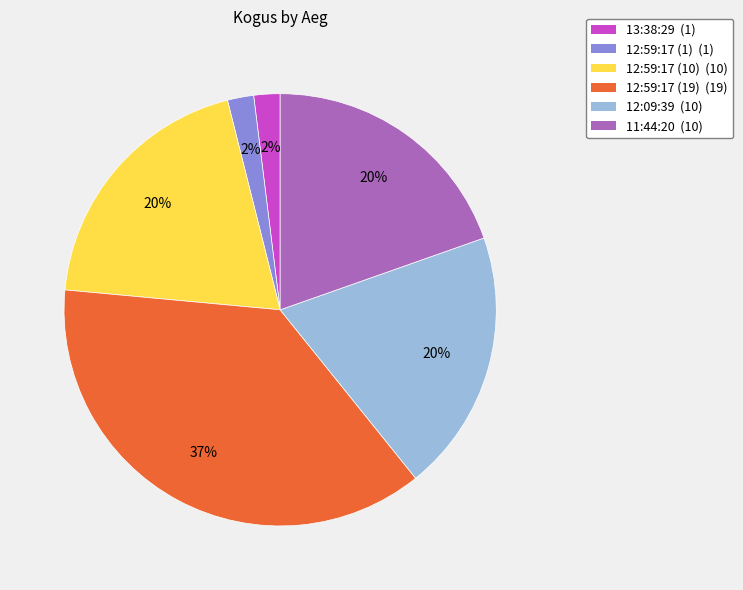

How many slices are in this pie chart?

6